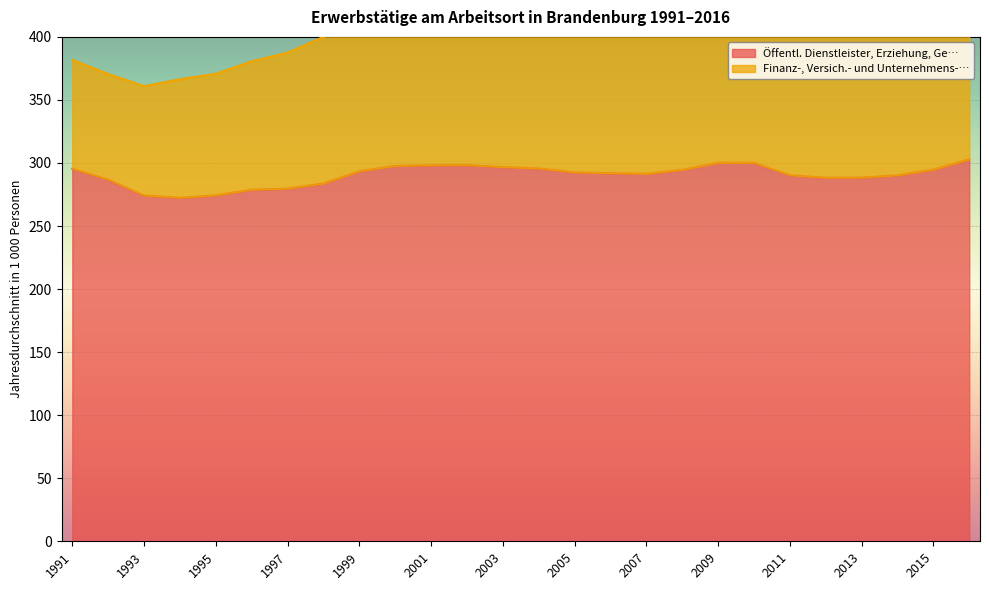

List the labels in order of Öffentl. Dienstleister, Erziehung, Ge… value, smallest first.

1994, 1993, 1995, 1996, 1997, 1998, 1992, 2012, 2013, 2014, 2011, 2007, 2006, 2005, 1999, 2008, 2015, 1991, 2004, 2003, 2000, 2001, 2002, 2010, 2009, 2016